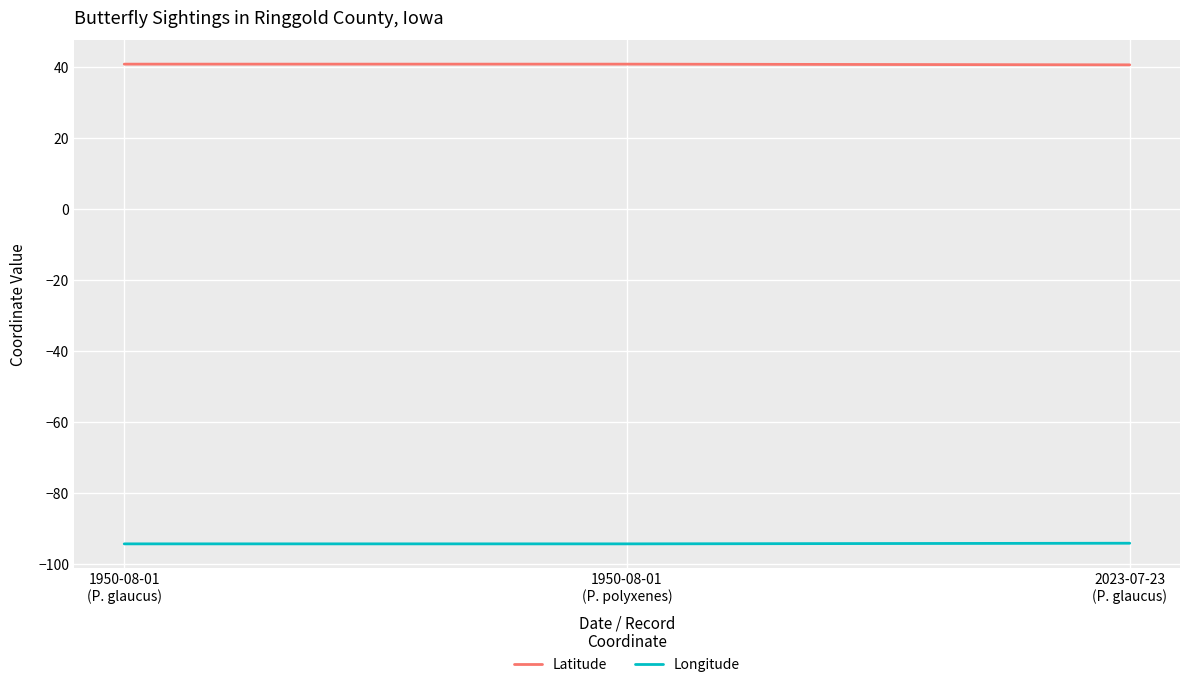

List the series in order of their overall mean, highest first.

Latitude, Longitude